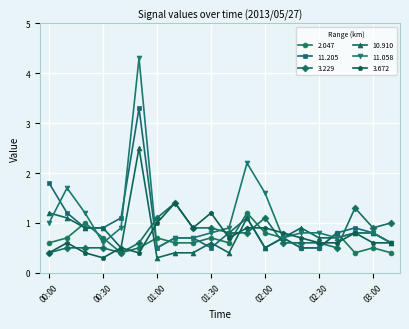

True or false: 3.672 has more than 0 interior local peaks.

True